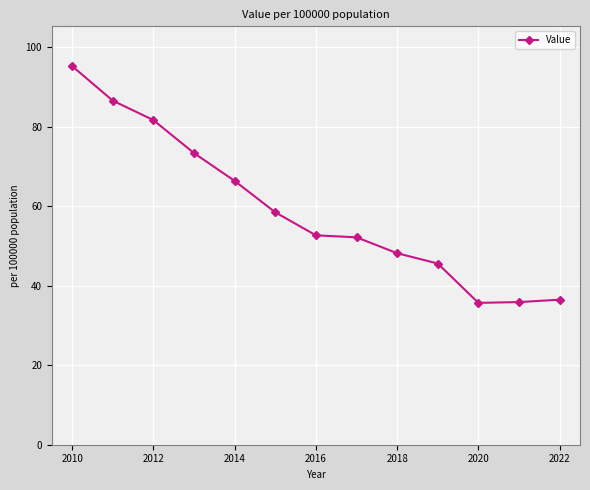

Count the number of categories in the chart.

13